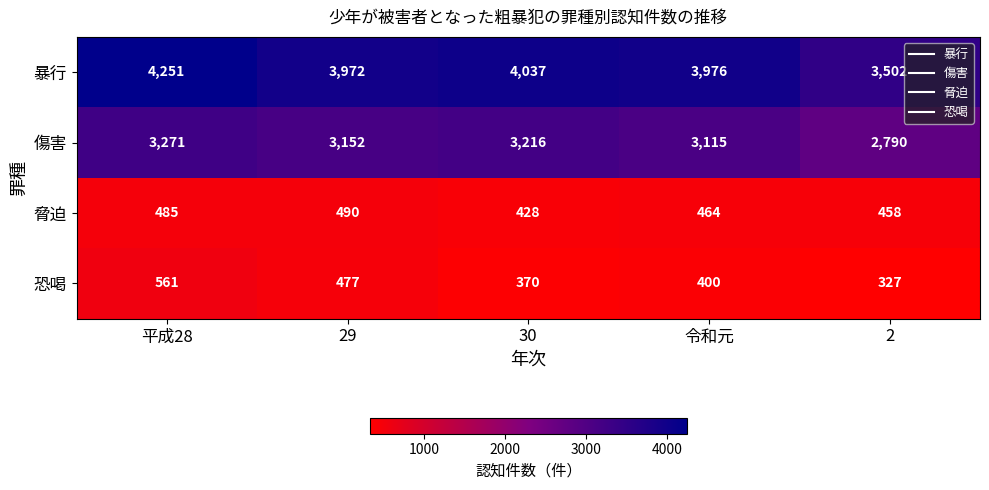

Which series changed the most between 30 and 2?

暴行